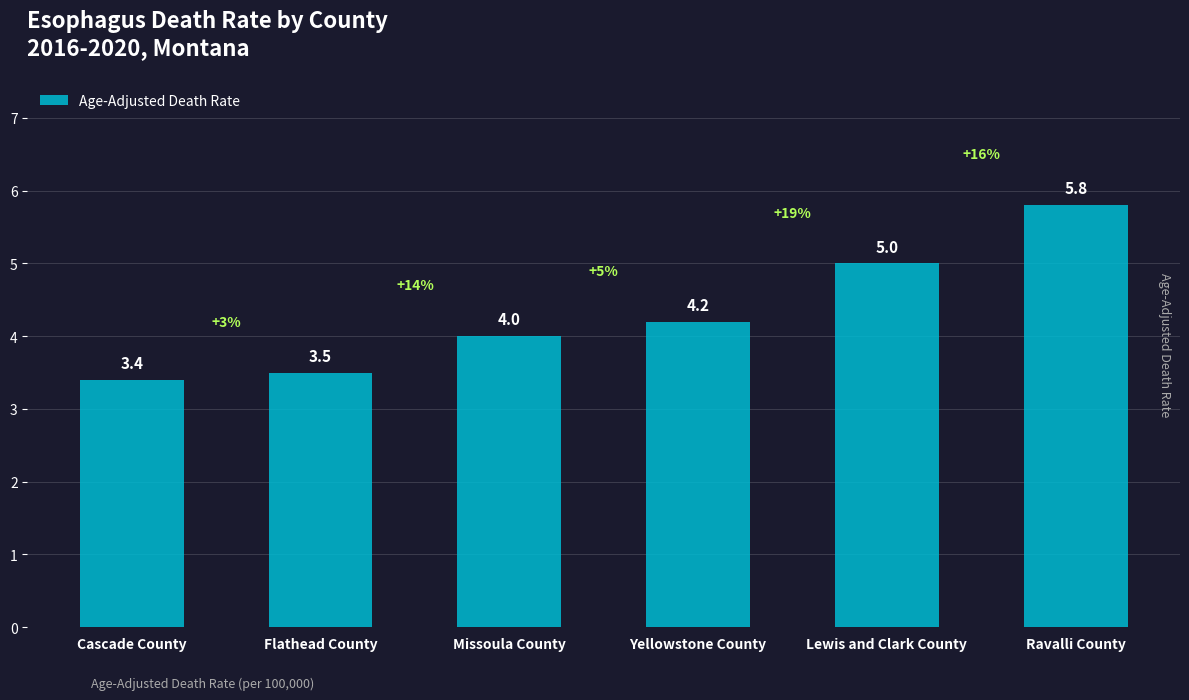

What is the difference between the values at Cascade County and Ravalli County?

2.4